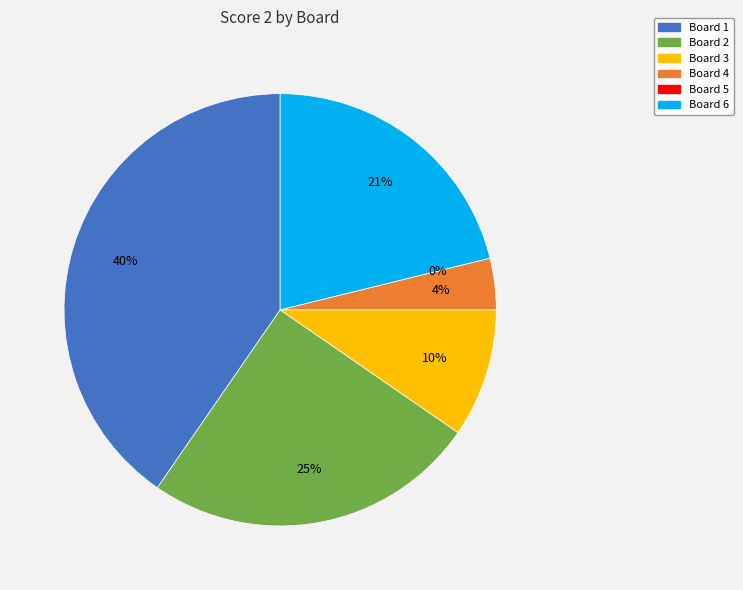

Approximately how many times larger is the value at Board 2 compared to Board 3?

2.6